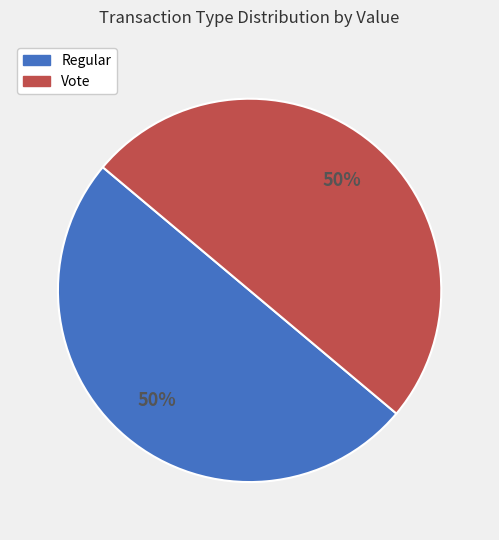

How many slices are in this pie chart?

2